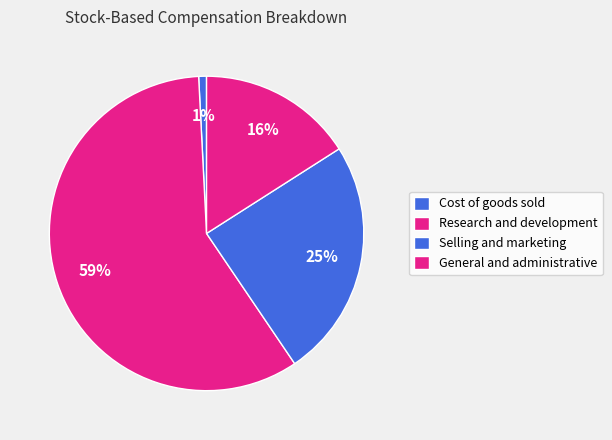

What is the smallest slice in the pie chart?

Cost of goods sold